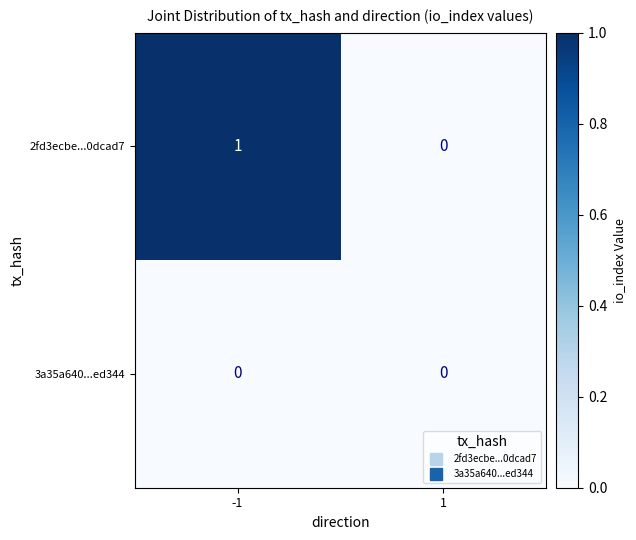

Count the number of categories in the chart.

2